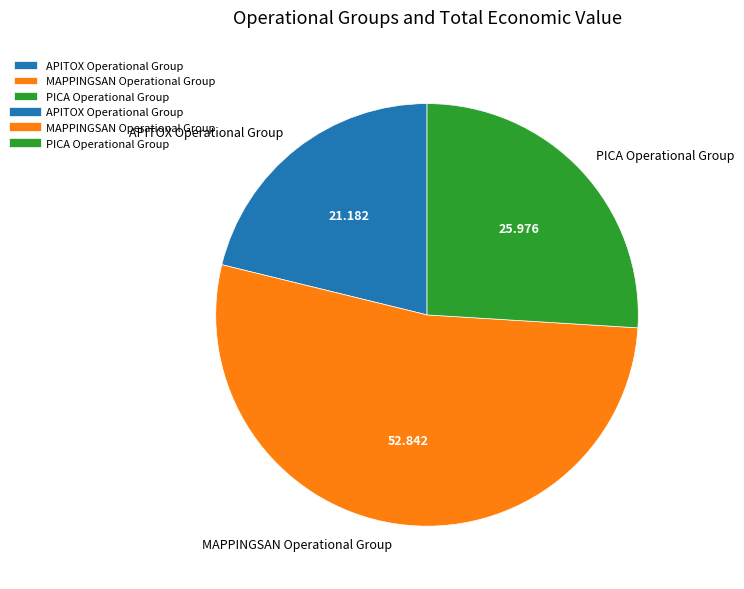

What is the majority slice?

MAPPINGSAN Operational Group